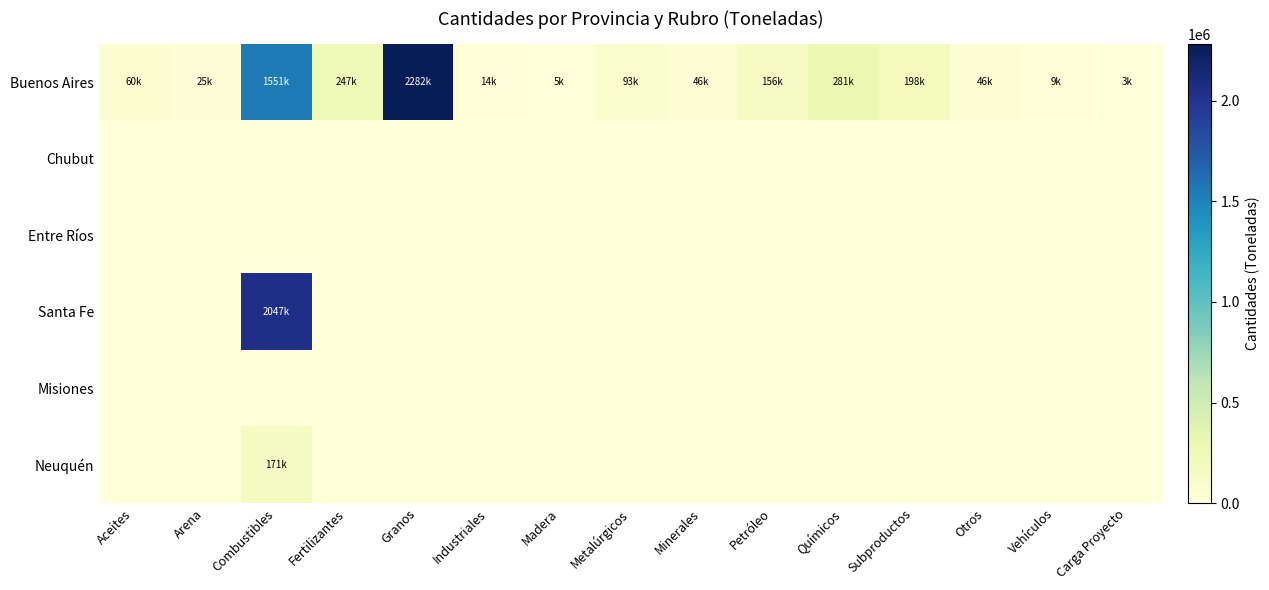

What is the maximum value shown in the chart?

2281669